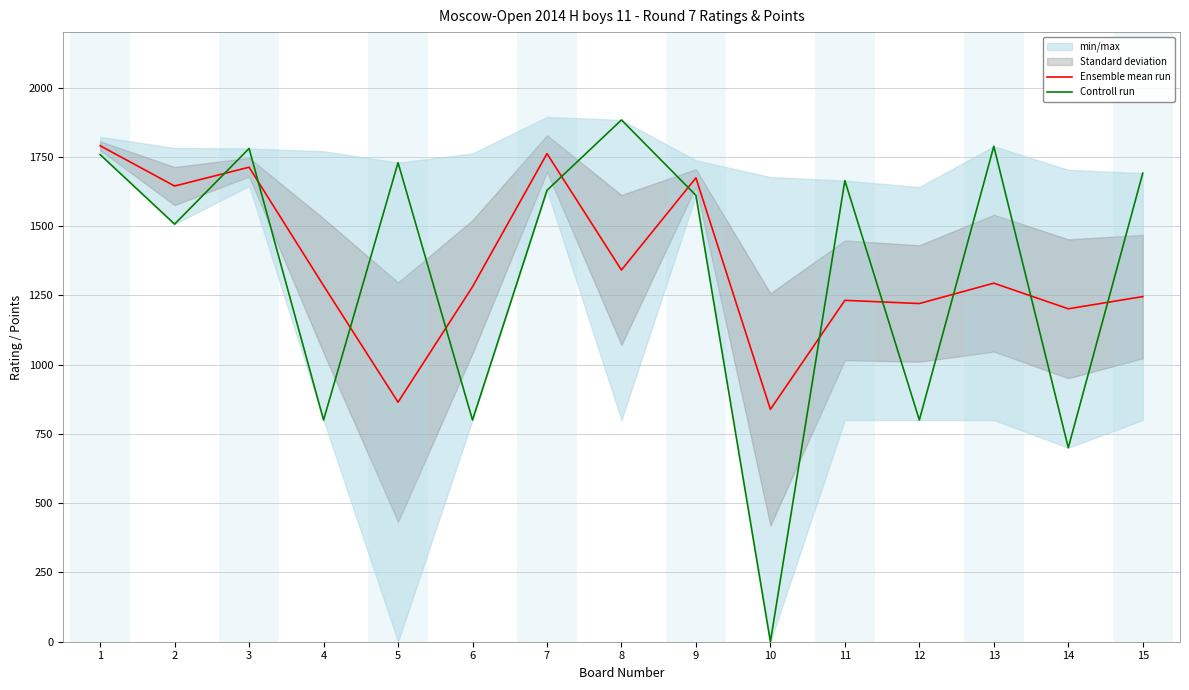

The value of Ensemble mean run at 7 is 1761.5. True or false?

True